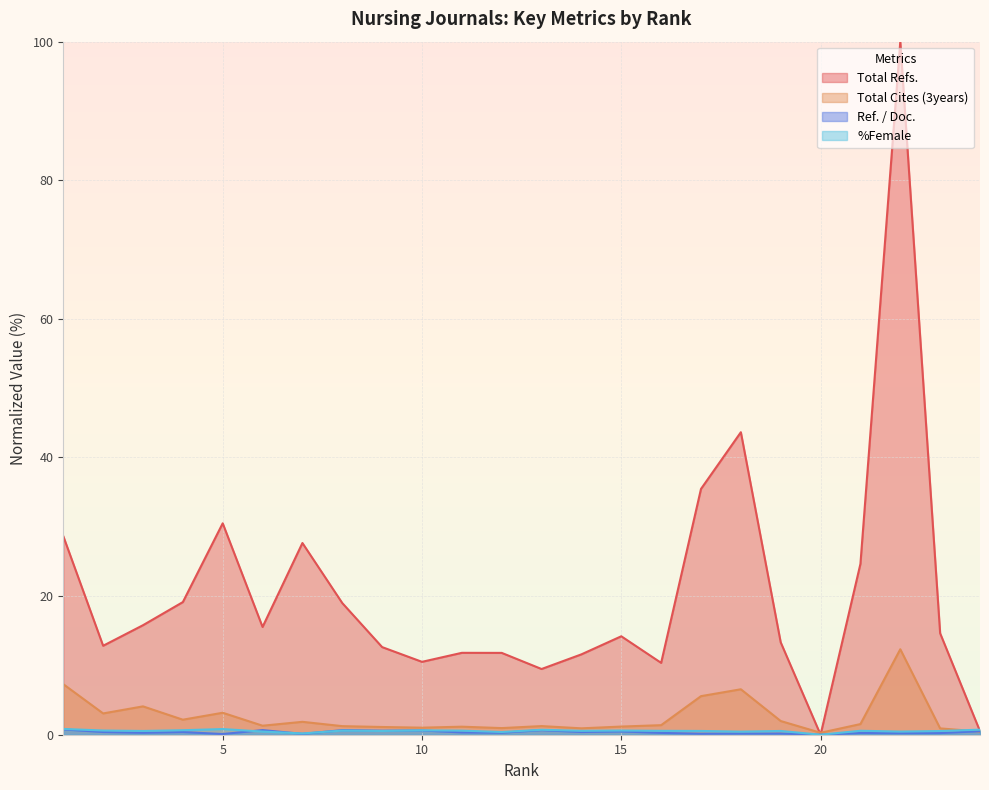

True or false: %Female has a value of 0.7 at 13.

True